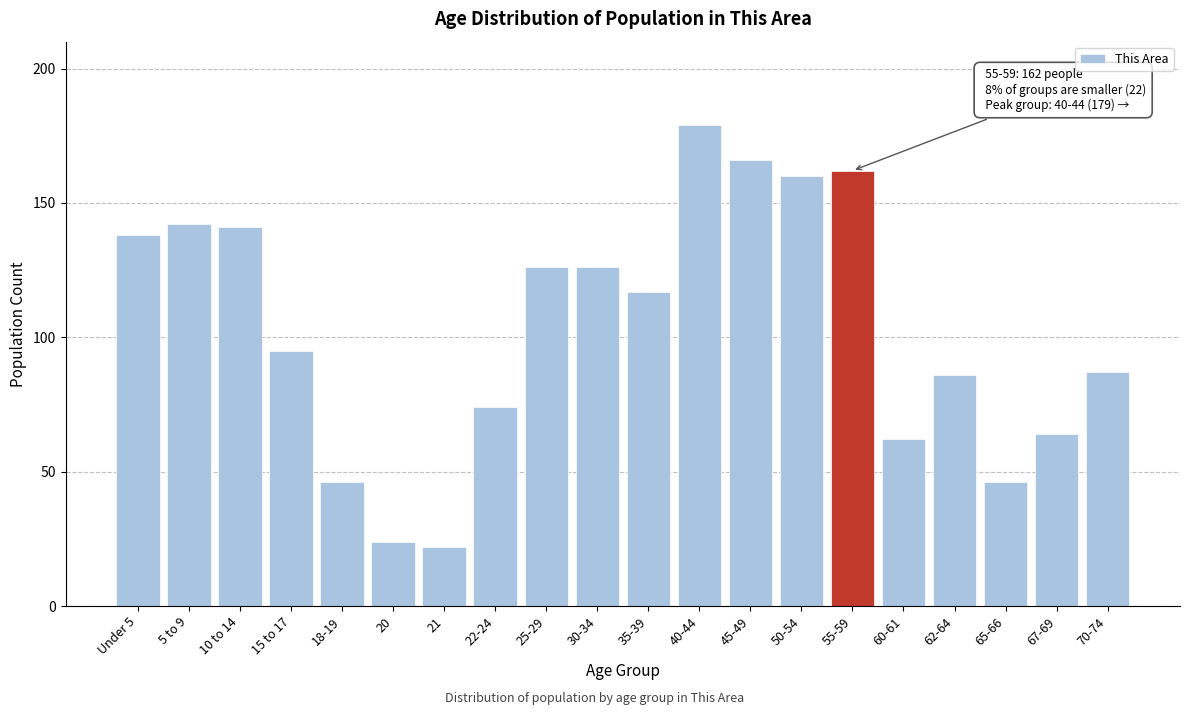

Reading right to left, extract all data points from this chart.

70-74=87	67-69=64	65-66=46	62-64=86	60-61=62	55-59=162	50-54=160	45-49=166	40-44=179	35-39=117	30-34=126	25-29=126	22-24=74	21=22	20=24	18-19=46	15 to 17=95	10 to 14=141	5 to 9=142	Under 5=138